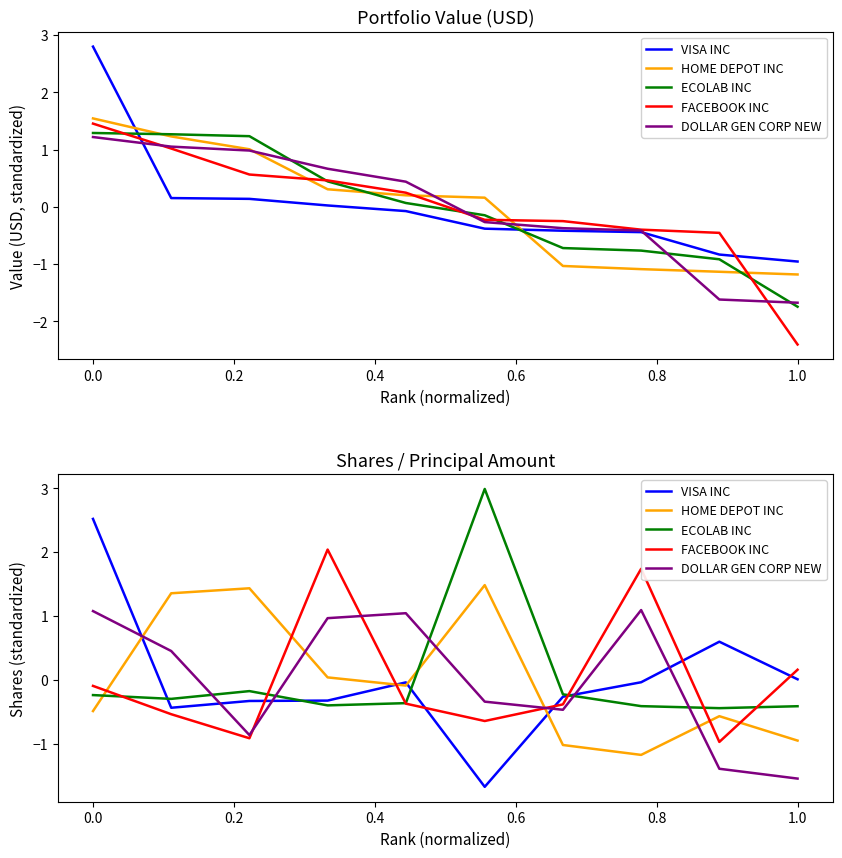

Does the chart have visible grid lines?

No